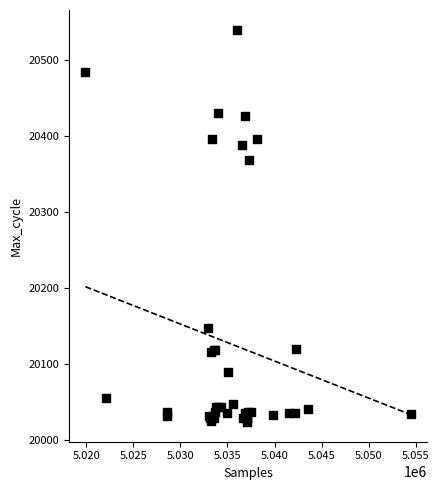

What Y value in the scatter plot is closest to 20282?

20369